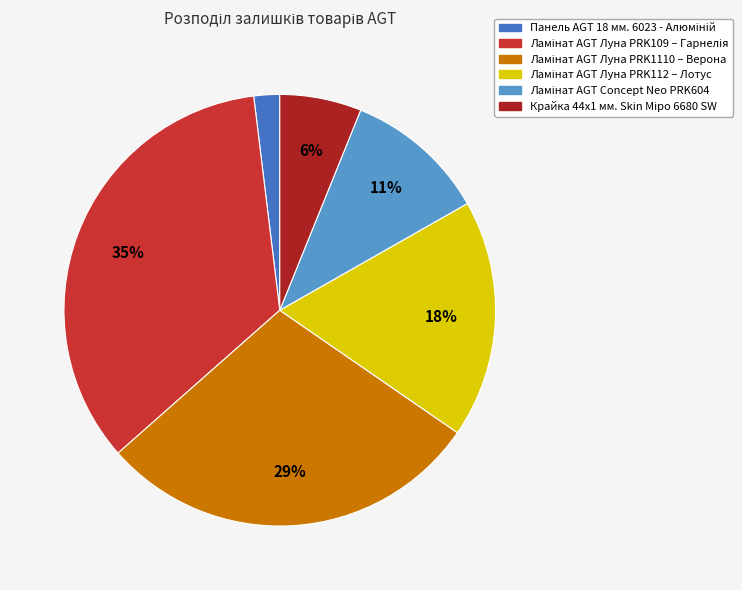

Is there a majority slice in this chart?

No